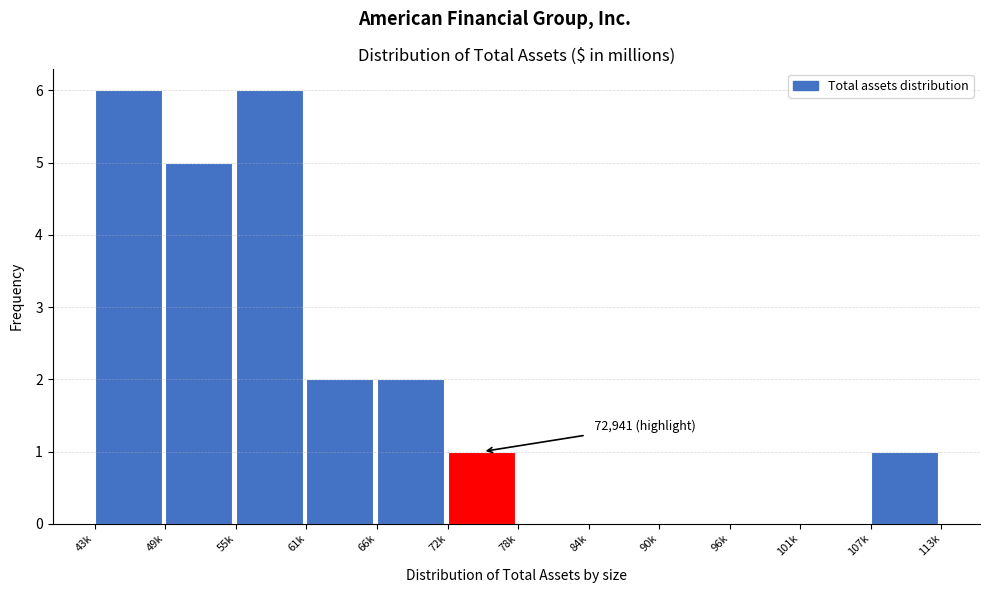

Reading left to right, transcribe all the data shown in this chart.

43k=6	49k=5	55k=6	61k=2	66k=2	72k=1	78k=0	84k=0	90k=0	96k=0	101k=0	107k=1